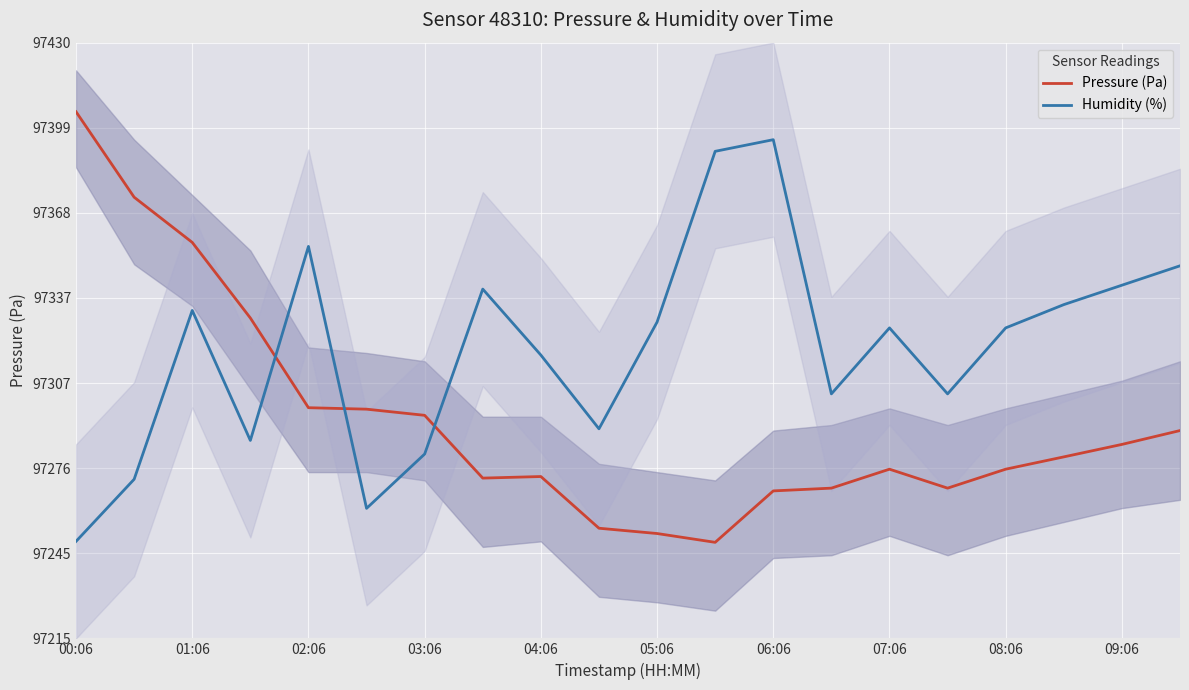

What is the total value across all series at 19?

194639.5